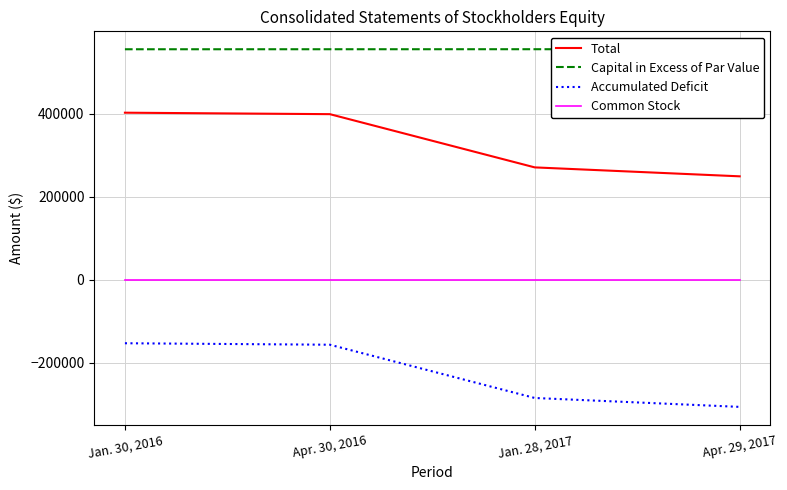

What is the difference between the maximum and minimum values in the Accumulated Deficit series?

153353